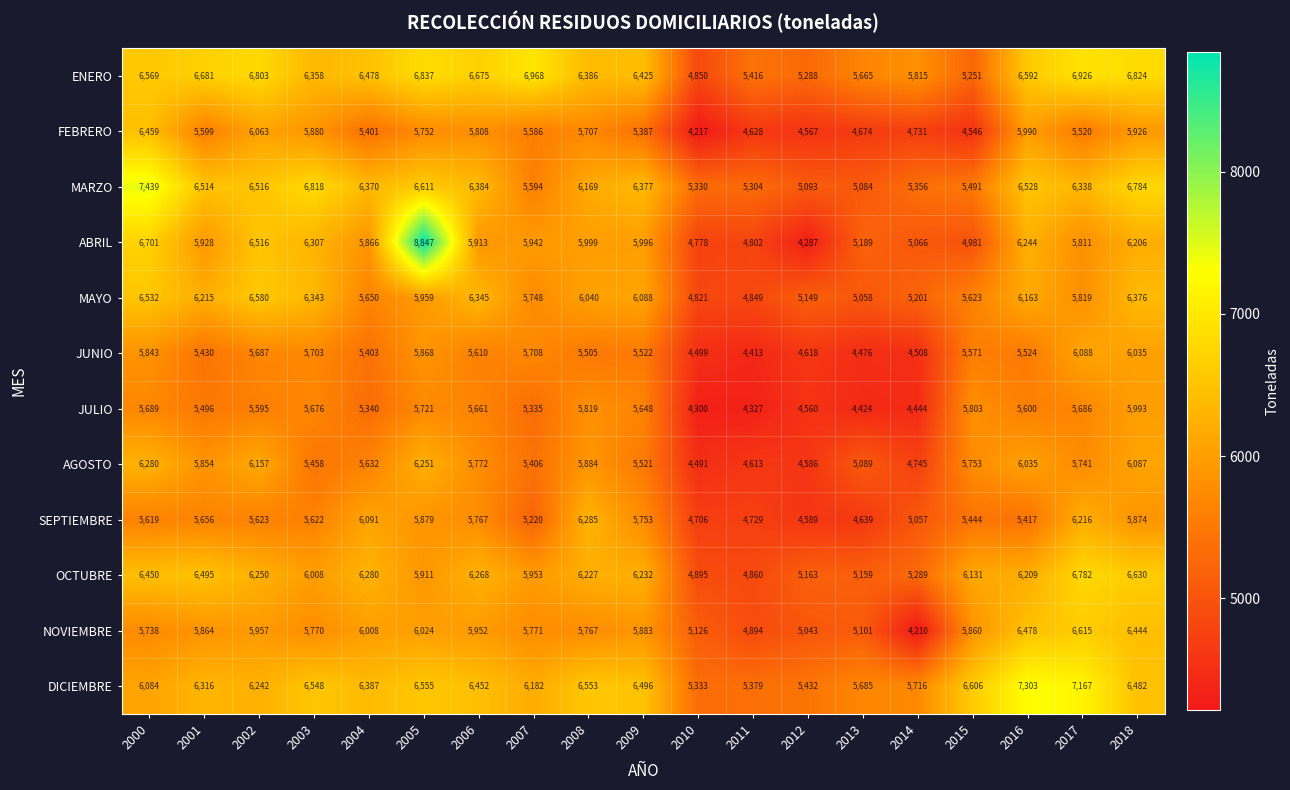

The value of OCTUBRE at 2017 is 2272. True or false?

False